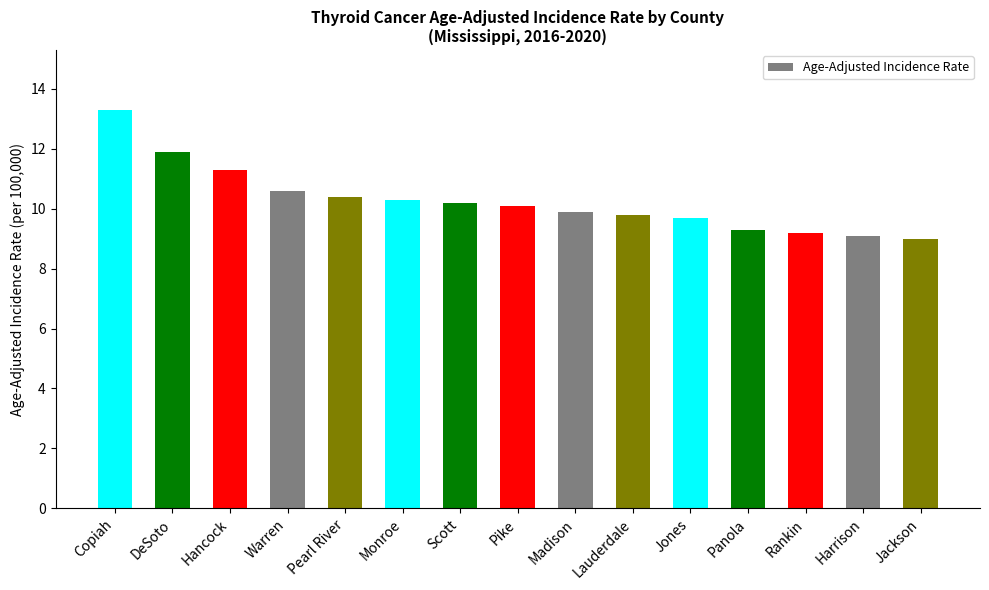

Is it true that the value at Jackson is 5.6?

False